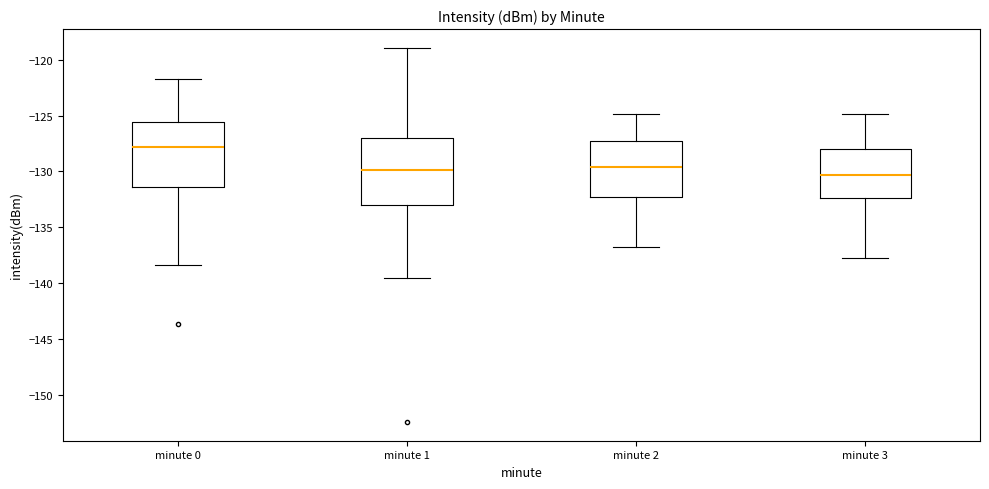

Reading left to right, read every box against the y-axis: the position of its median line, the range the box covers, and the ends of its whiskers. The values are not printed on the chart, so give them approximately, as read against the axis.

minute 0: median -128.0, box -131.5 to -125.5, whiskers -138.5 to -121.5
minute 1: median -130.0, box -133.0 to -127.0, whiskers -139.5 to -119.0
minute 2: median -129.5, box -132.5 to -127.5, whiskers -137.0 to -125.0
minute 3: median -130.5, box -132.5 to -128.0, whiskers -138.0 to -125.0